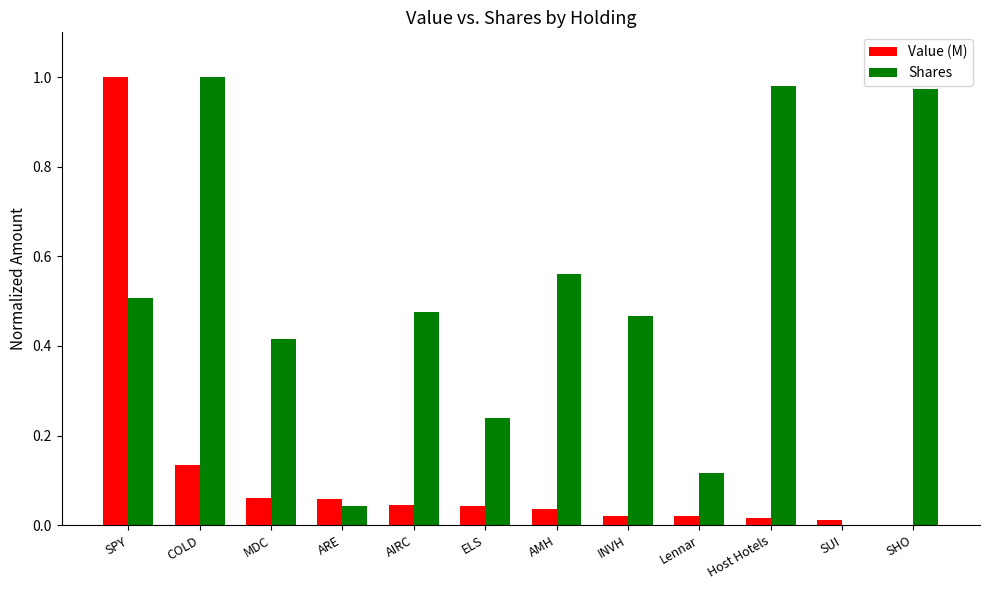

At which category is the sum across all series the highest?

SPY